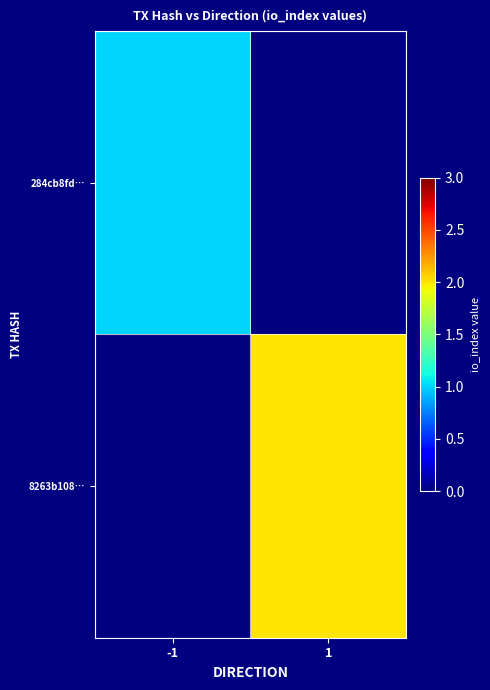

The 284cb8fd… series shows 0.4 at -1. True or false?

False